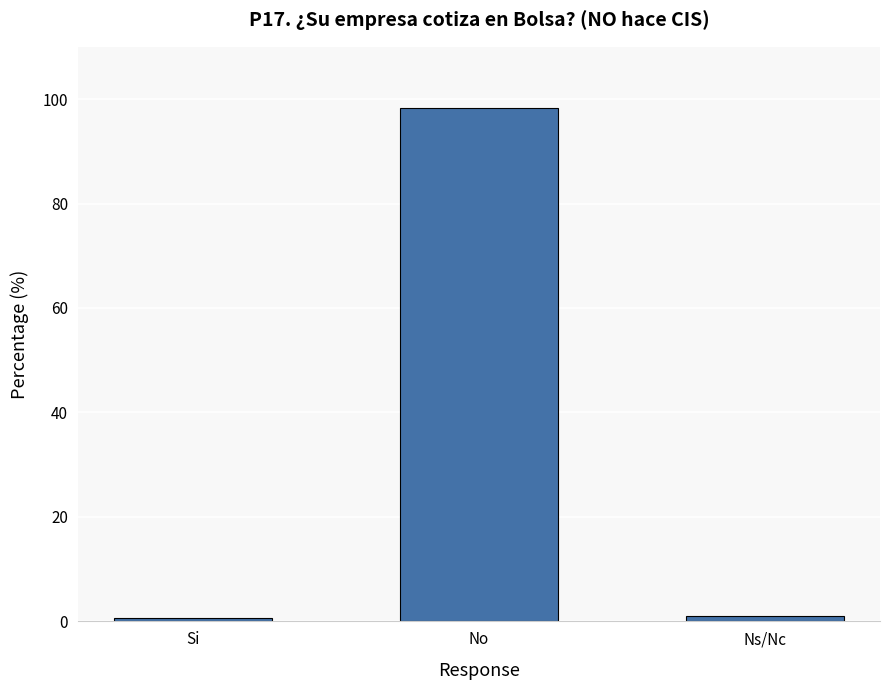

The value at Si is 0.6. True or false?

True